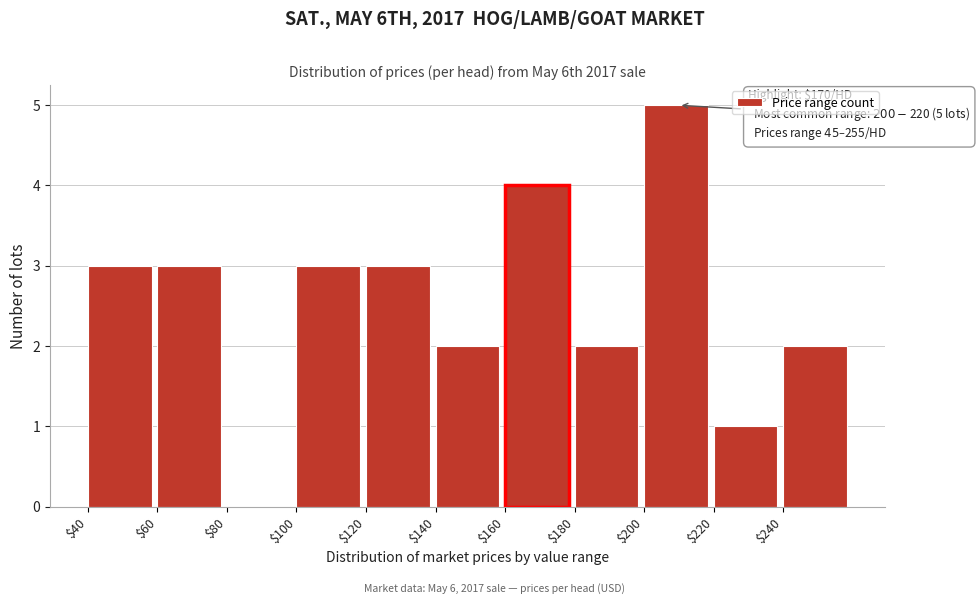

Over which range of the x-axis is the bar tallest?

200 to 220